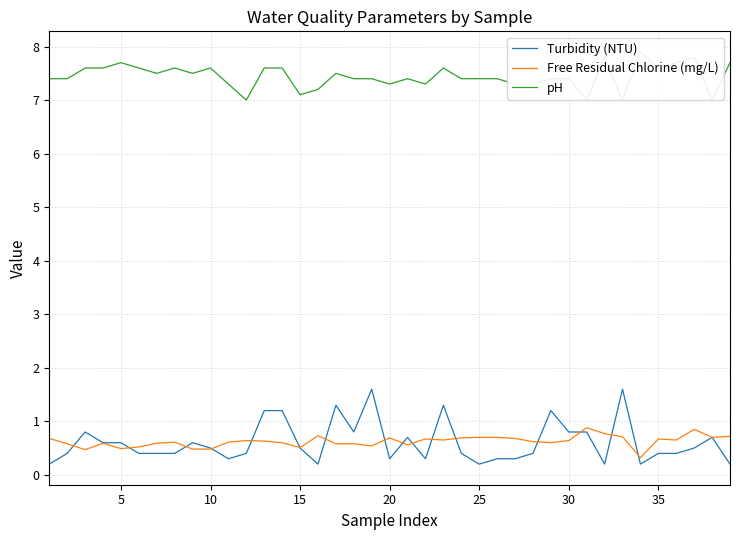

What is the greatest value displayed?

7.9